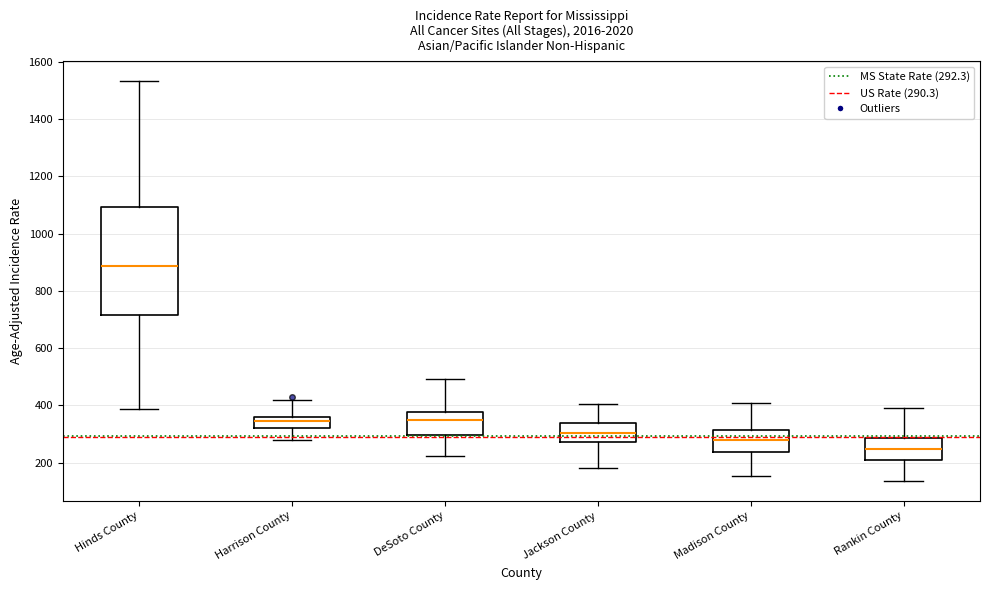

Comparing the boxes themselves (not the whiskers), which one is the tallest?

Hinds County